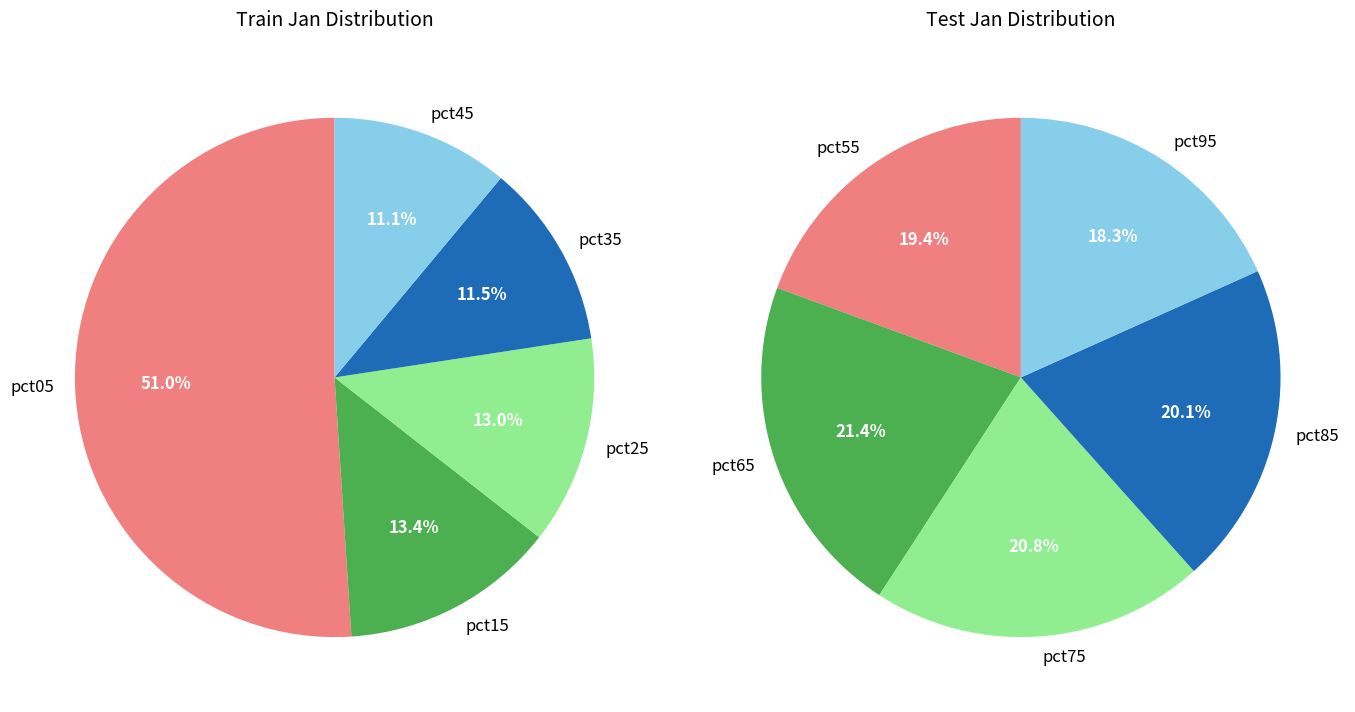

Which category has the biggest portion of the pie?

pct05